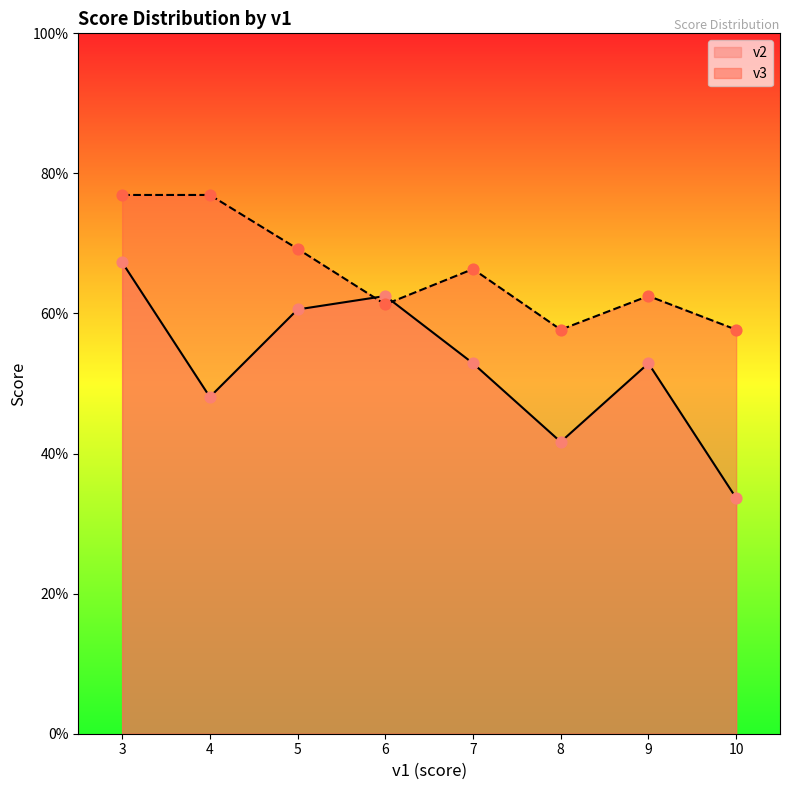

What are all the series names shown in the legend?

v2, v3